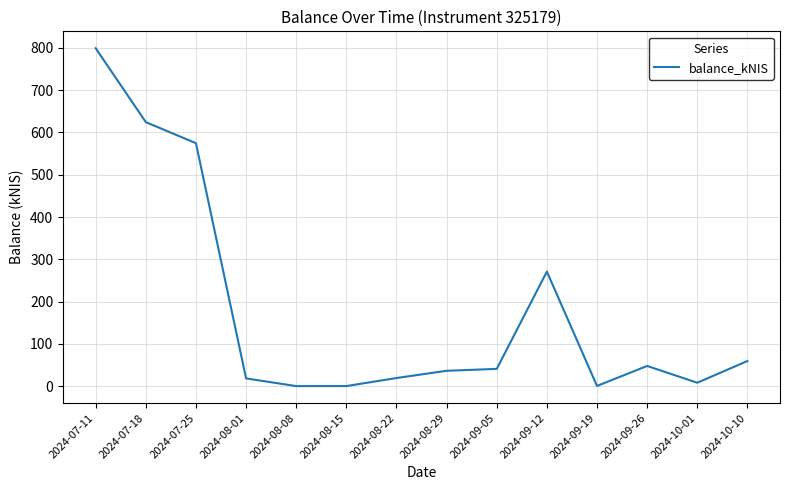

Is it true that the value at 2024-07-25 is 574.6?

True